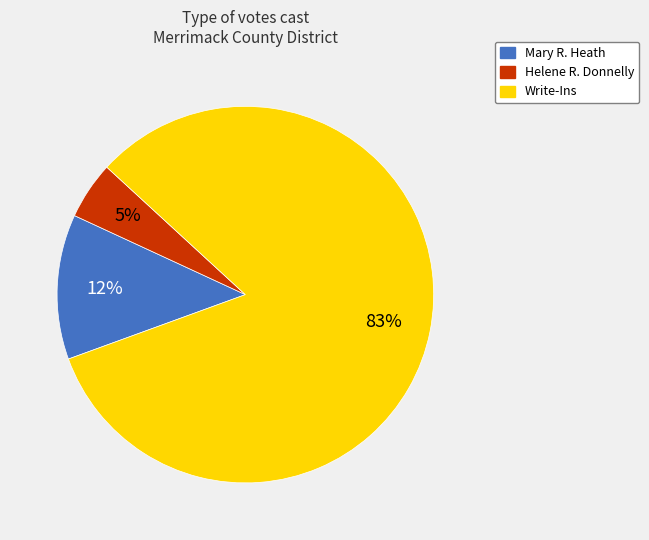

To the nearest percent, what is the difference between the largest and smallest slice percentages?

78%